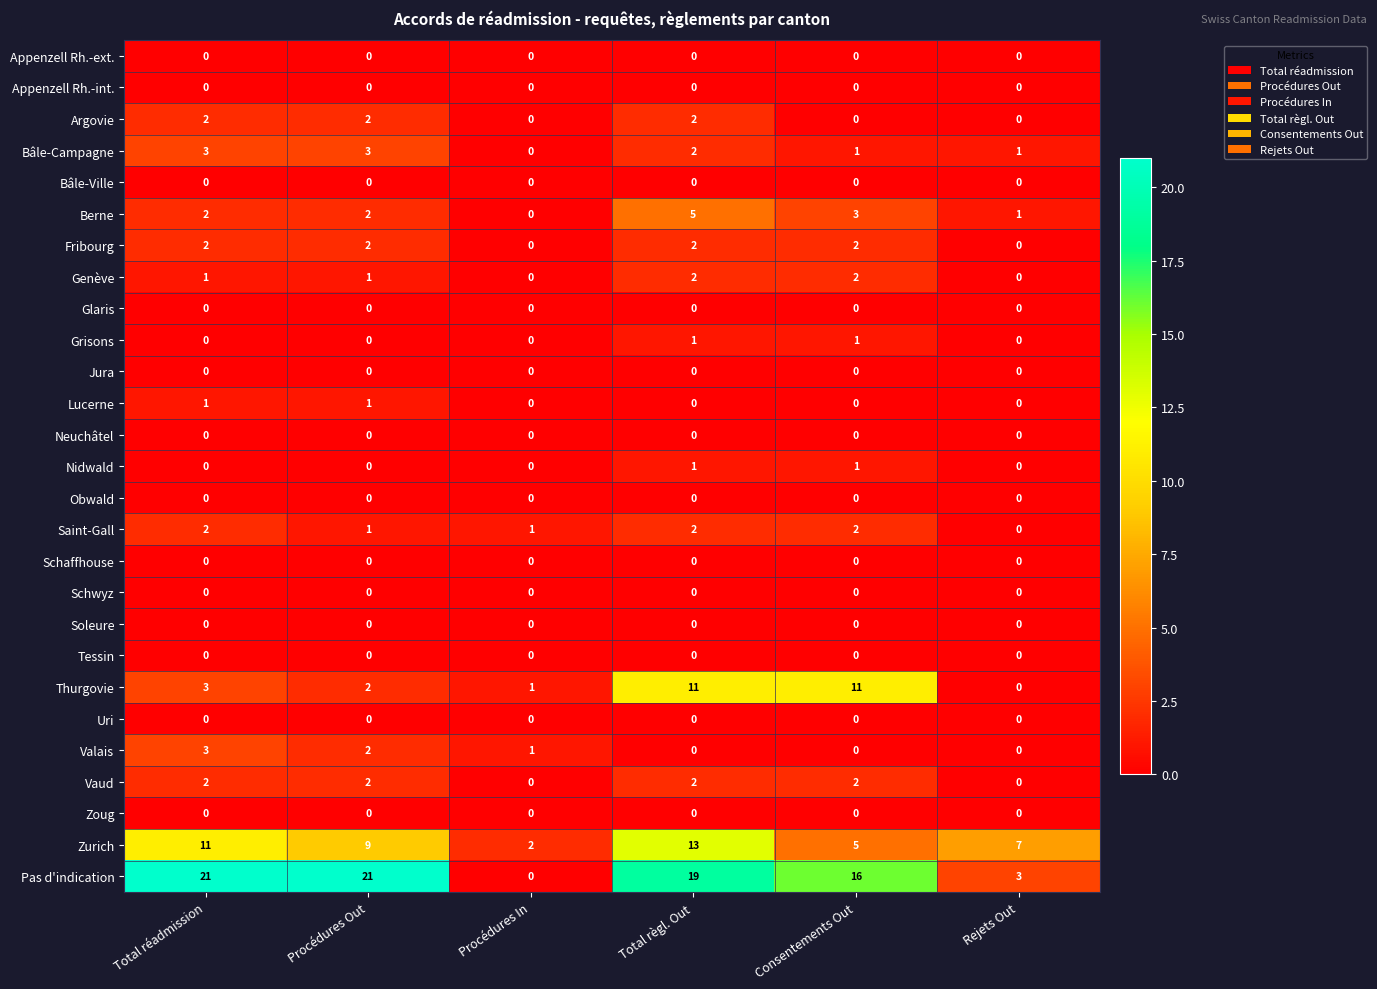

True or false: Vaud has a value of 2 at Procédures Out.

True